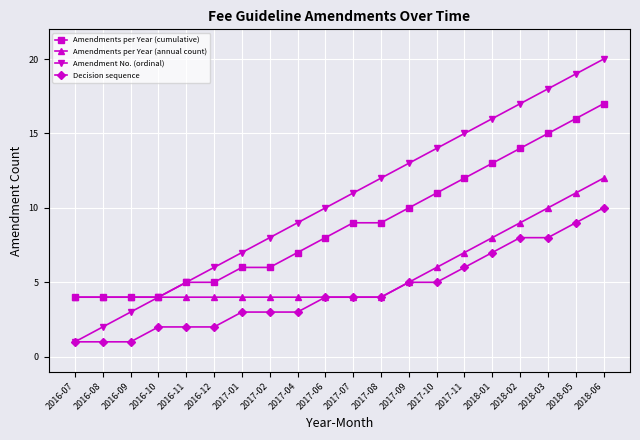

At which category is the sum across all series the highest?

2018-06